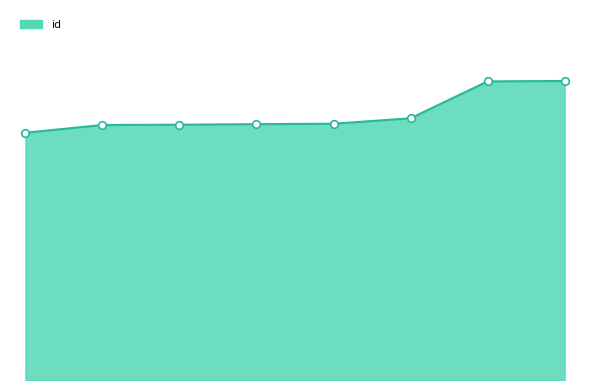

Is this an area chart (filled region under the line)?

Yes